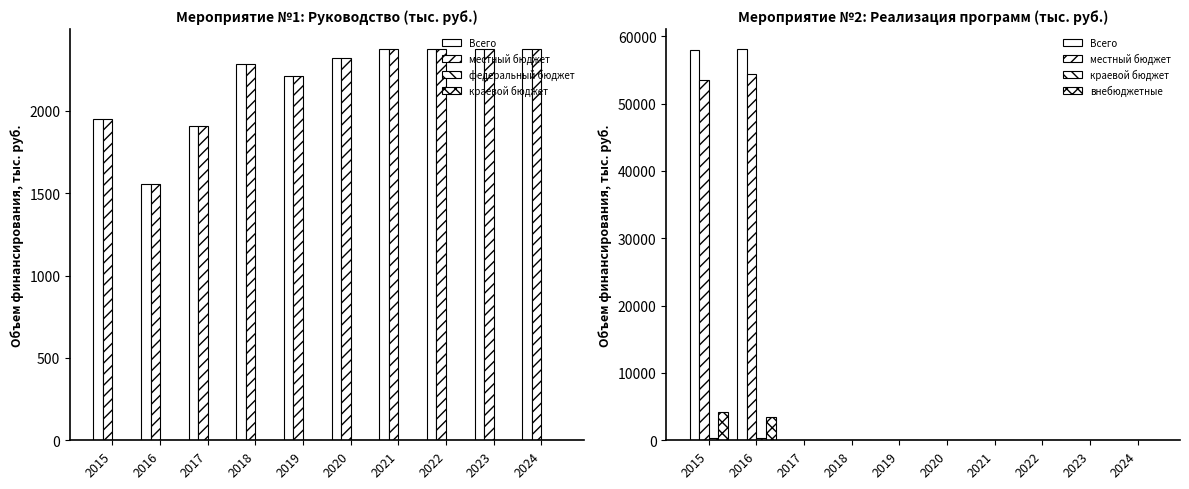

Rank the series by their maximum value, from lowest to highest.

федеральный бюджет, краевой бюджет, внебюджетные, местный бюджет, Всего